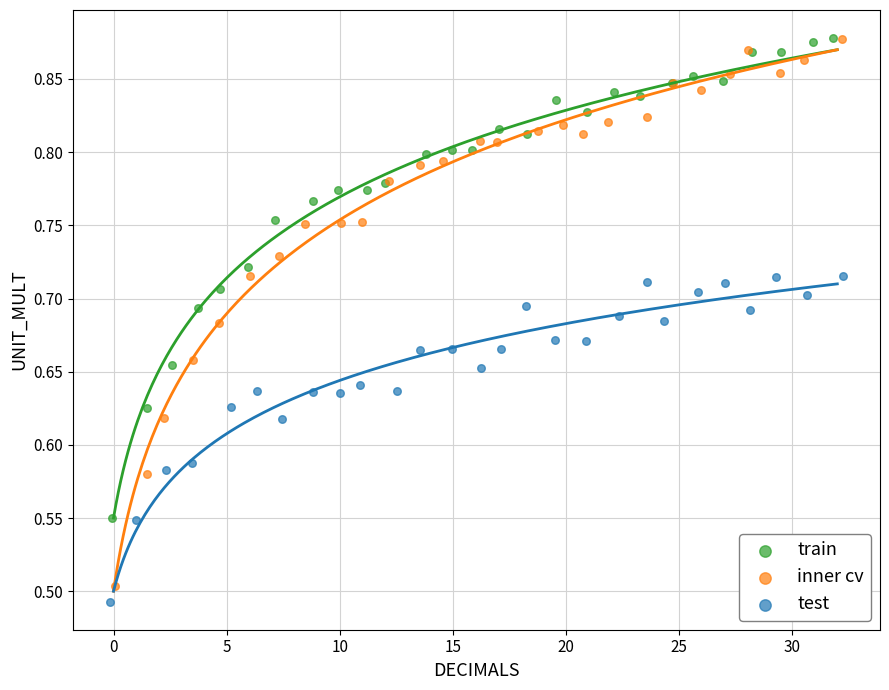

Which series has the widest spread of Y values?

inner cv